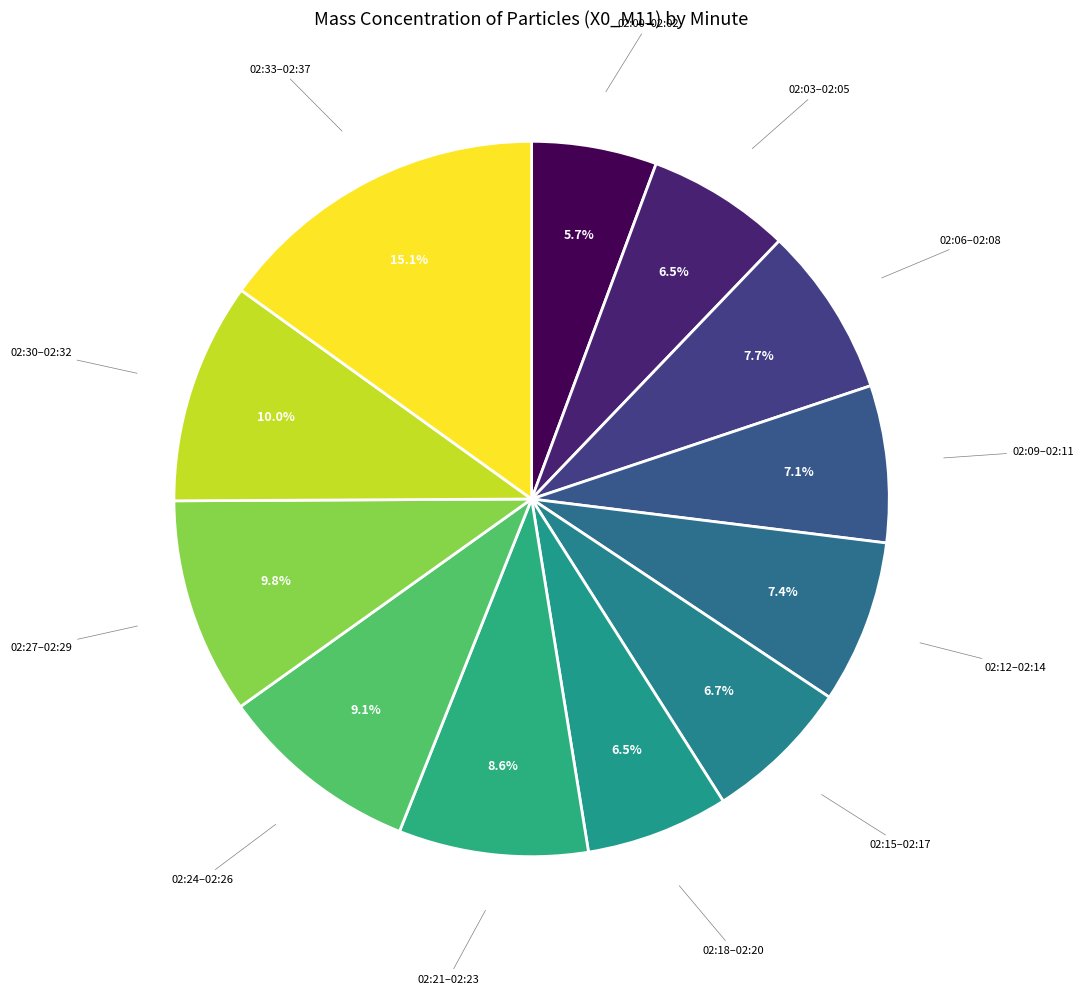

Between 02:03–02:05 and 02:30–02:32, which is larger?

02:30–02:32